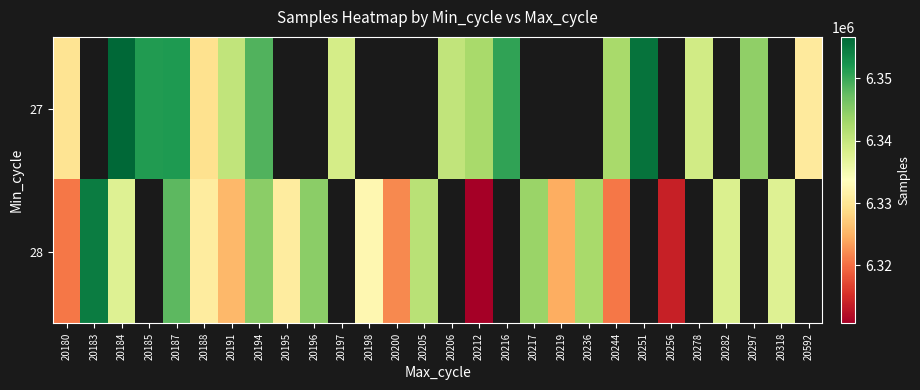

The 28 series shows 6320698.0 at 20244. True or false?

True